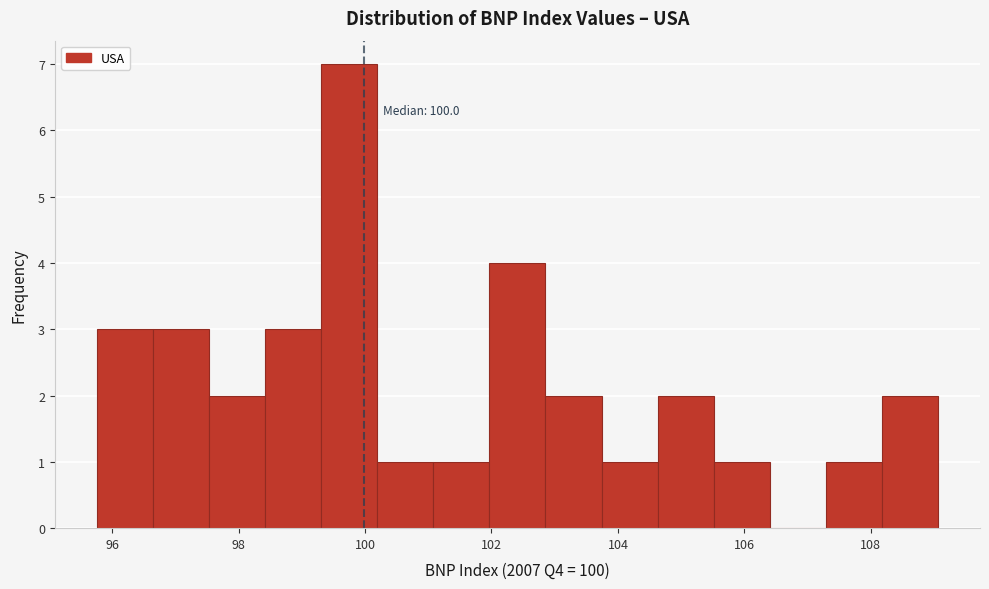

Which range on the x-axis has the tallest bar?

99.4 to 100.2